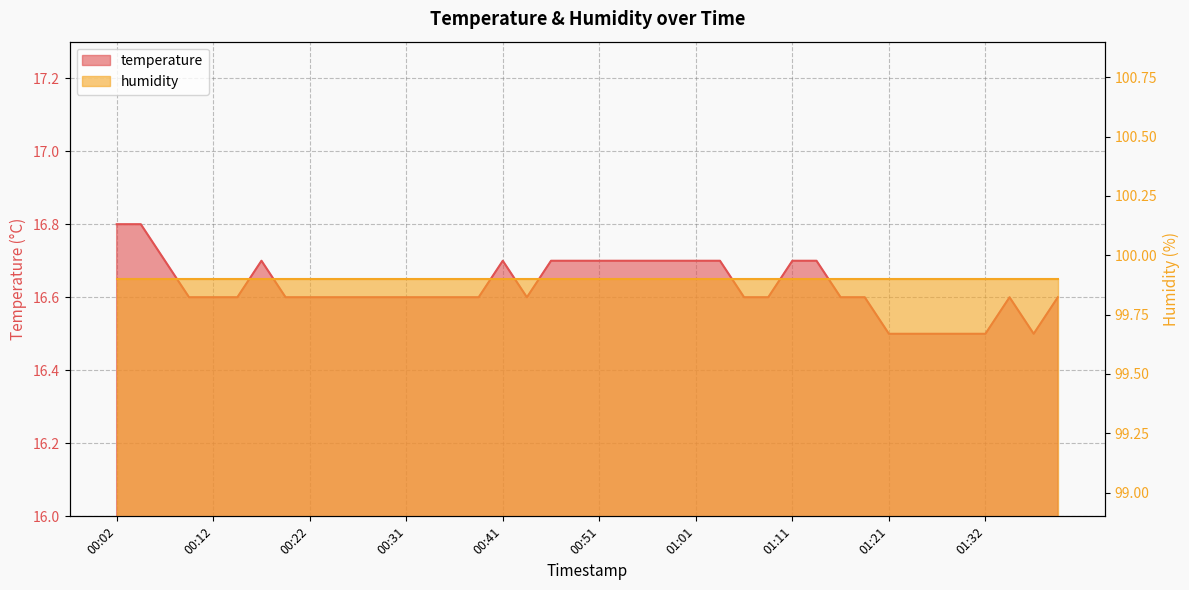

The chart shows a value of 29.3 at 00:19. True or false?

False